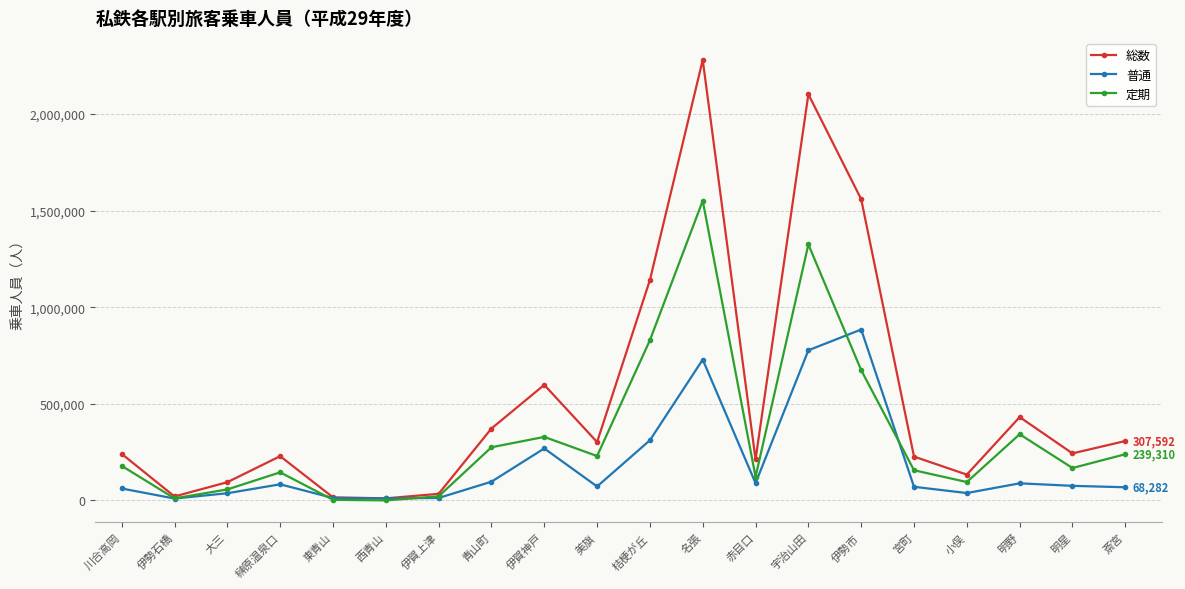

What position from the right is 名張?

9